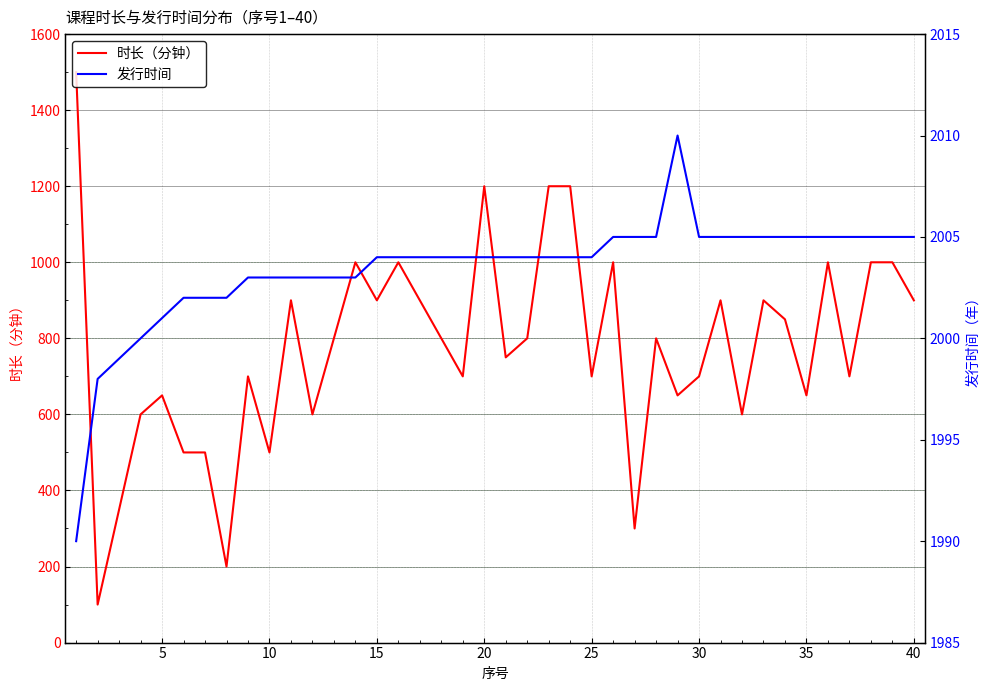

Rank the series by their average value, from highest to lowest.

发行时间, 时长（分钟）